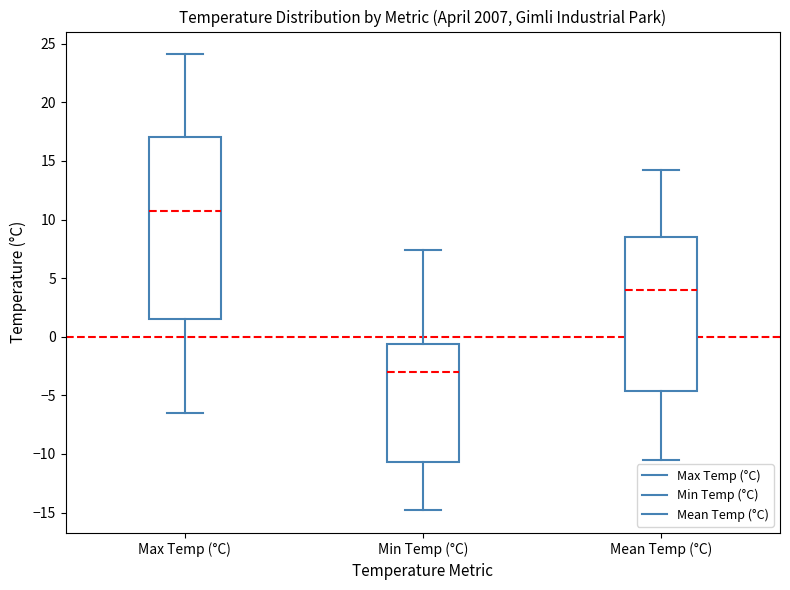

Reading left to right, read every box against the y-axis: the position of its median line, the range the box covers, and the ends of its whiskers. The values are not printed on the chart, so give them approximately, as read against the axis.

Max Temp (°C): median 10.5, box 1.5 to 17.0, whiskers -6.5 to 24.0
Min Temp (°C): median -3.0, box -10.5 to -0.5, whiskers -15.0 to 7.5
Mean Temp (°C): median 4.0, box -4.5 to 8.5, whiskers -10.5 to 14.0